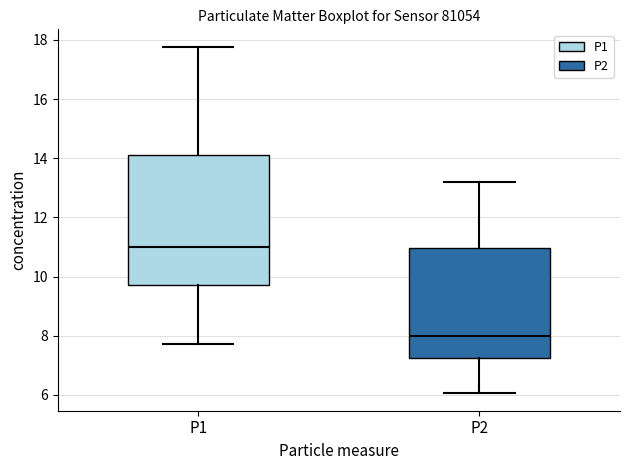

Where is the upper edge of the box for P2 on the y-axis? The values are not printed on the chart, so give them approximately, as read against the axis.

11.0